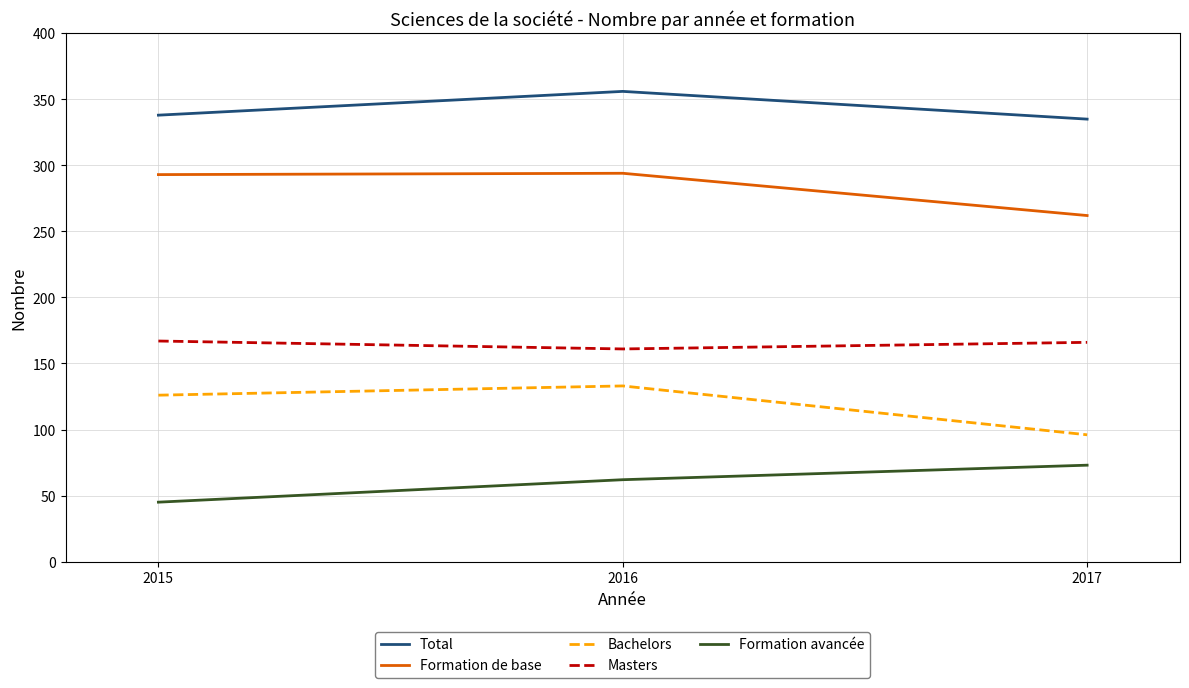

What is the total value across all series at 2017?

932